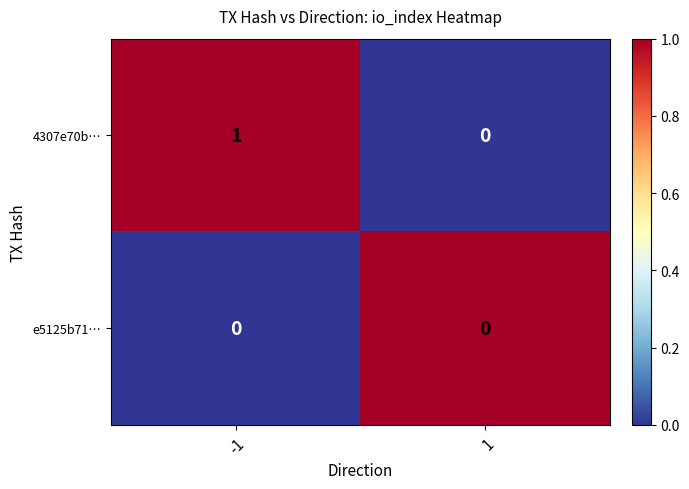

At -1, list the series in order from largest to smallest.

4307e70b…, e5125b71…